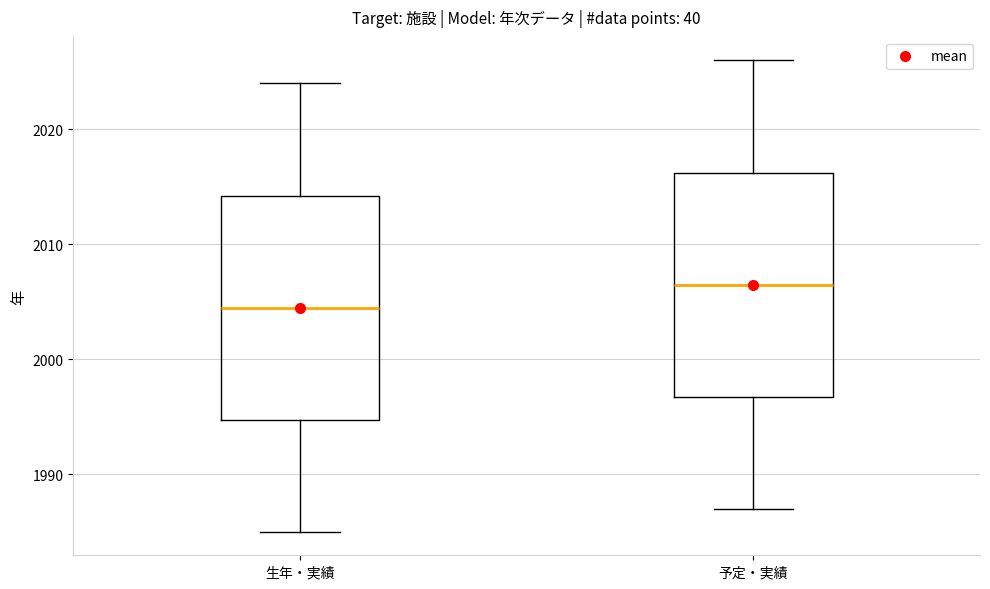

Reading left to right, transcribe this box plot: for each box, give where its median line is, the range the box spans, and where its two whiskers end, as read against the y-axis. The values are not printed on the chart, so give them approximately, as read against the axis.

生年・実績: median 2005, box 1995 to 2014, whiskers 1985 to 2024
予定・実績: median 2007, box 1997 to 2016, whiskers 1987 to 2026